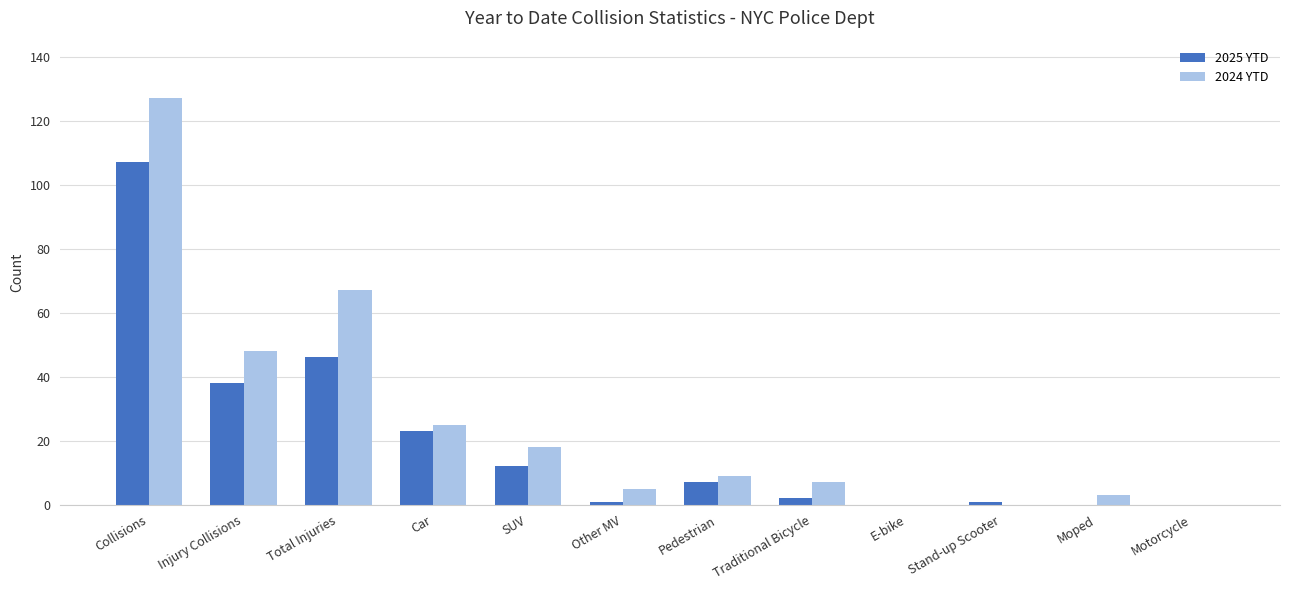

The value of 2024 YTD at Injury Collisions is 48. True or false?

True